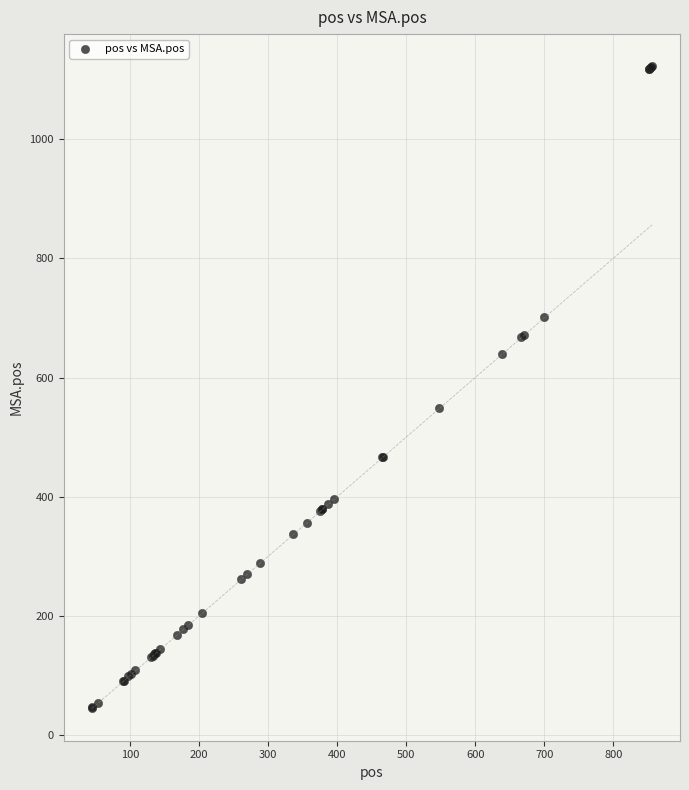

What Y value in the scatter plot is closest to 584?

549